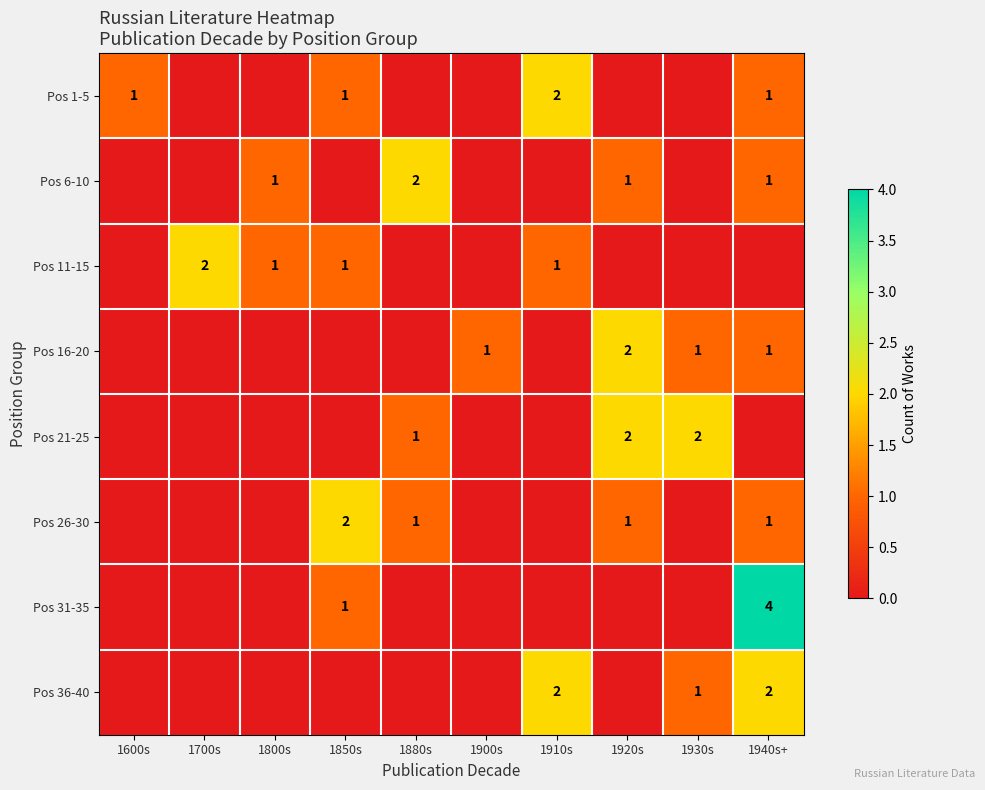

At which label does Pos 16-20 reach its minimum?

1600s